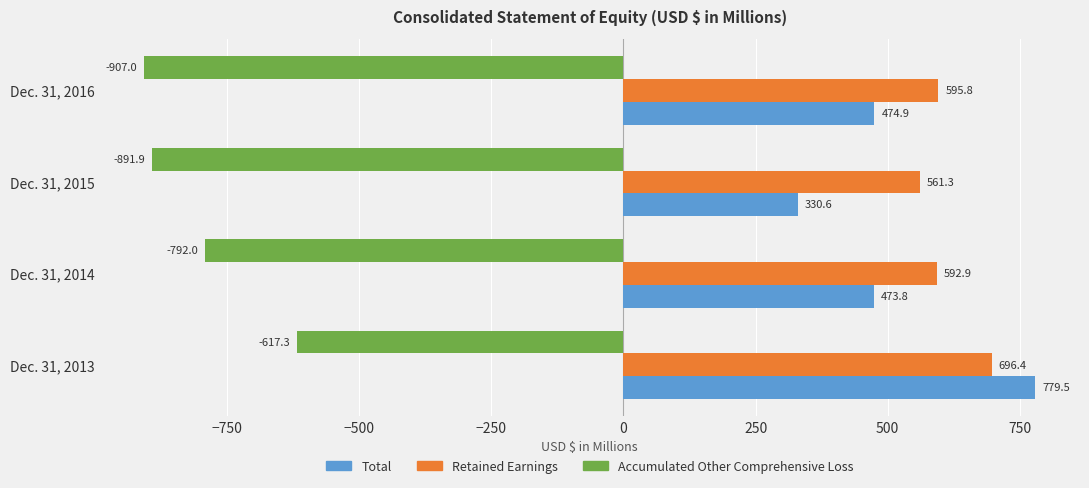

At which label does Accumulated Other Comprehensive Loss reach its minimum?

Dec. 31, 2016